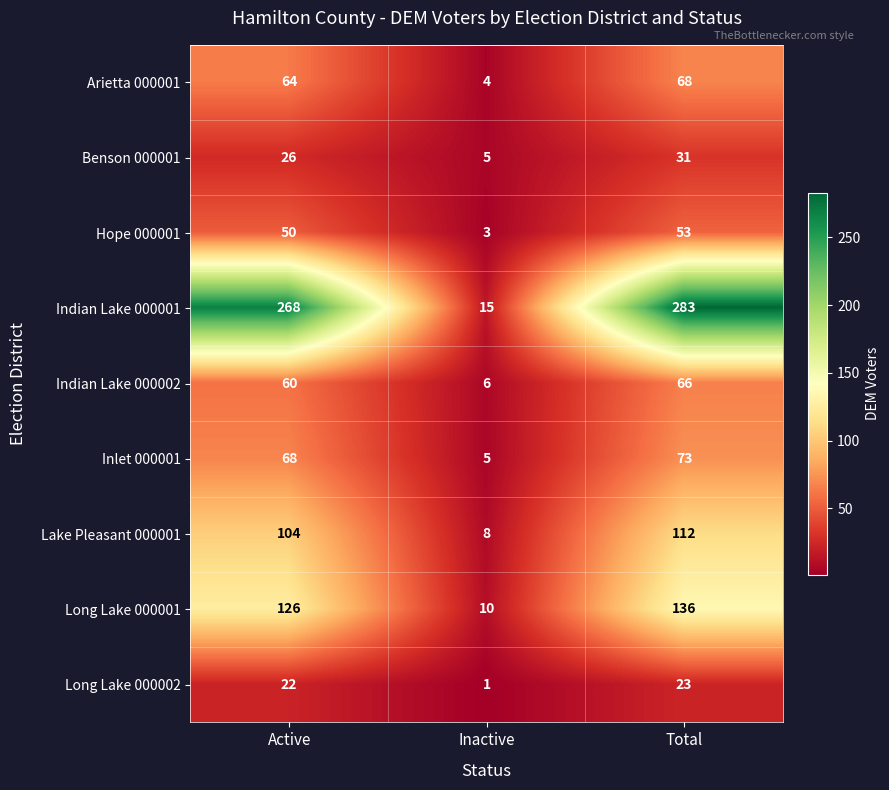

At which label is Arietta 000001 closest to 36?

Active